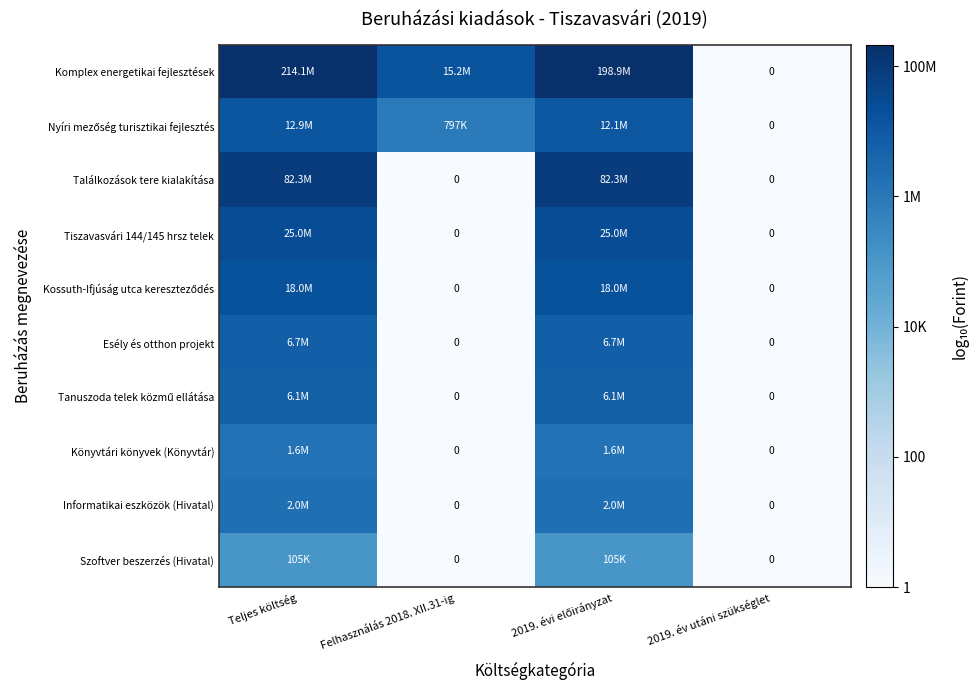

At how many categories does at least one series exceed 6?

3